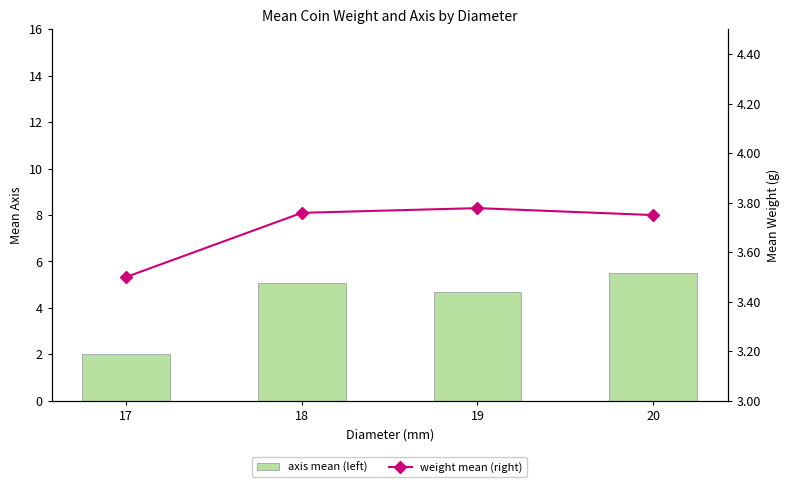

What is the value of the axis mean (left) bar at the 4th from the left?

5.5